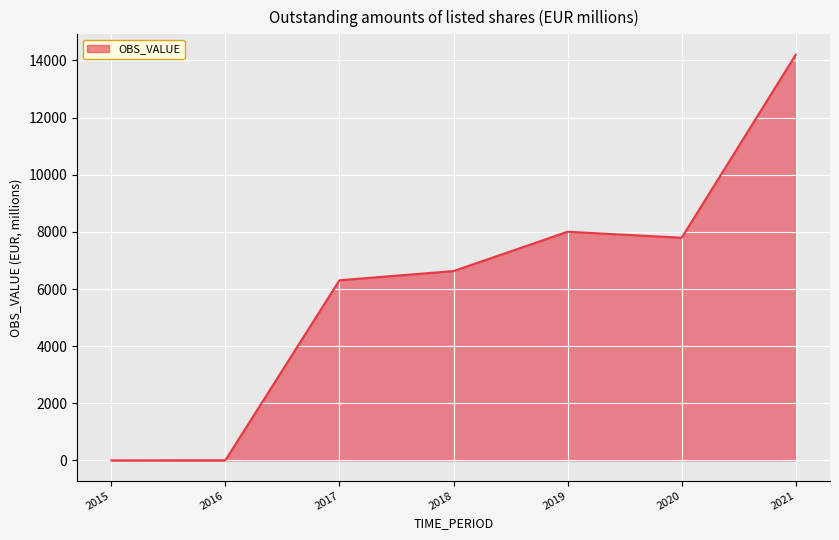

What is the difference between the second highest and second lowest values?

8001.3